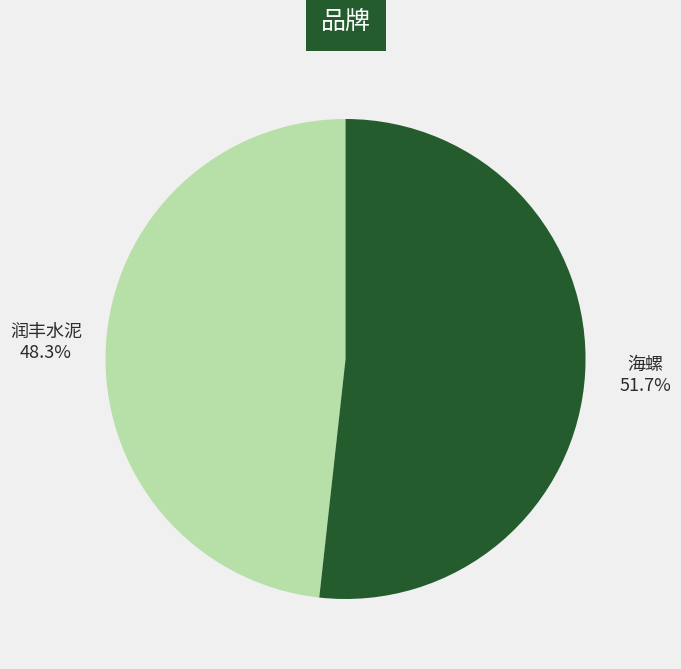

What is the largest slice in the pie chart?

海螺